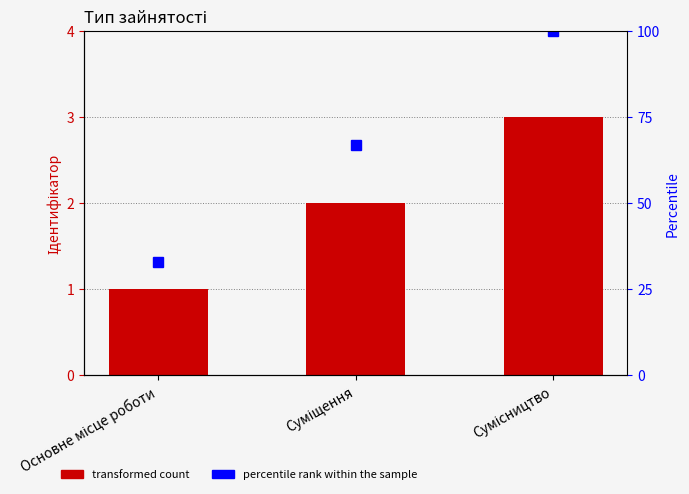

True or false: Ідентифікатор has a value of 1 at Основне місце роботи.

True